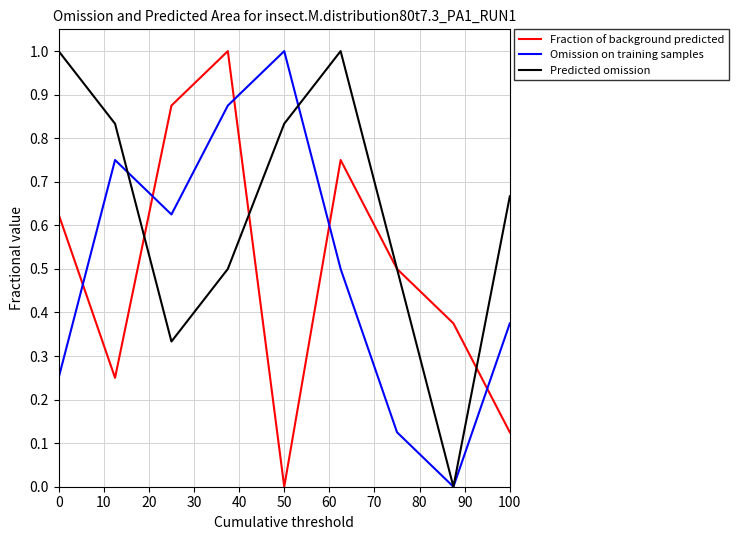

Which series has the largest total across all categories?

Predicted omission